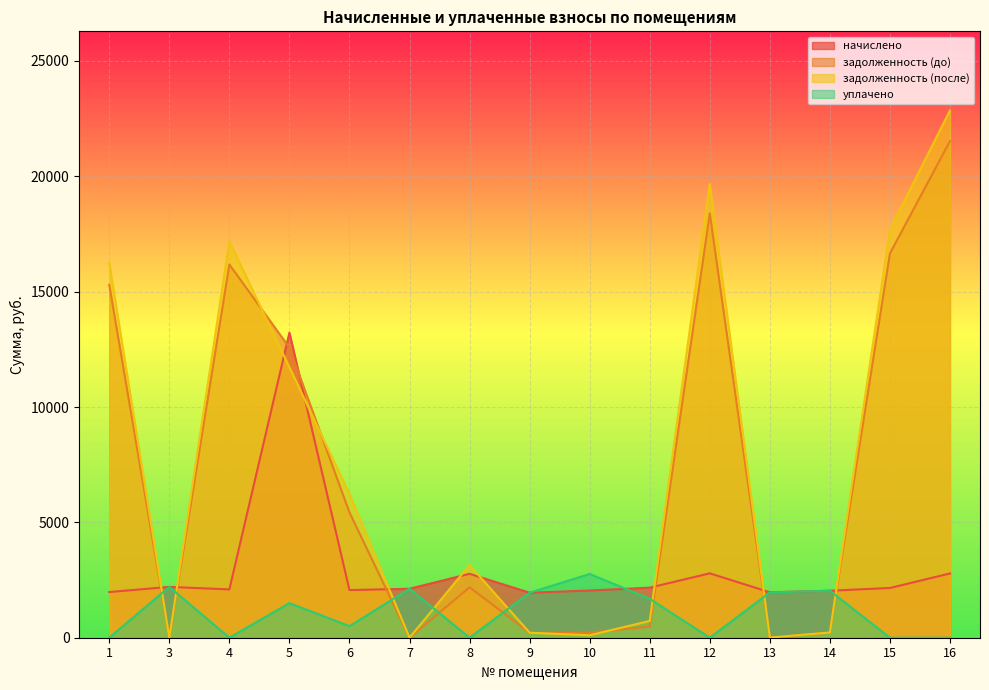

Reading left to right, list all the values displayed in this chart.

начислено: 1=1979.5	3=2203.7	4=2094.0	5=13223.0	6=2065.4	7=2122.7	8=2771.4	9=1950.9	10=2046.3	11=2170.3	12=2790.4	13=1970.0	14=2036.8	15=2156.0	16=2785.7
задолженность (до): 1=15295.6	3=0.0	4=16180.2	5=12572.7	6=5431.7	7=0.0	8=2184.6	9=216.8	10=224.3	11=482.3	12=18389.9	13=0.0	14=226.3	15=16659.3	16=21524.5
задолженность (после): 1=16242.1	3=0.0	4=17181.4	5=11723.0	6=6225.8	7=0.0	8=3153.5	9=216.8	10=106.4	11=728.4	12=19667.9	13=7.4	14=226.3	15=17690.2	16=22856.4
уплачено: 1=0.0	3=2203.7	4=0.0	5=1500.0	6=500.0	7=2122.7	8=0.0	9=1950.9	10=2763.2	11=1688.0	12=0.0	13=1962.7	14=2036.8	15=0.0	16=0.0